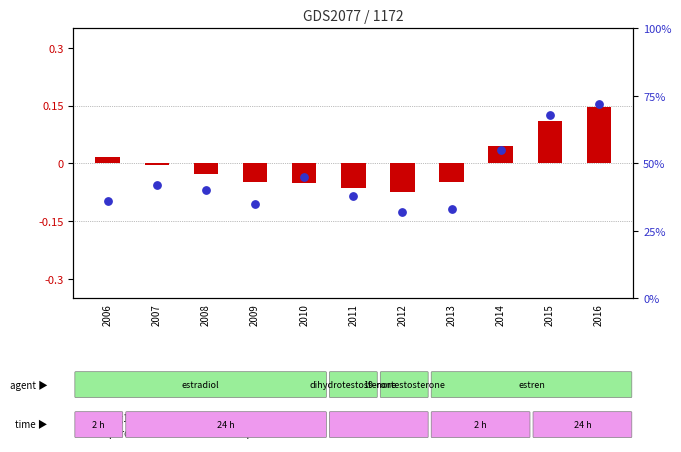

At how many categories does at least one series exceed 59?

2